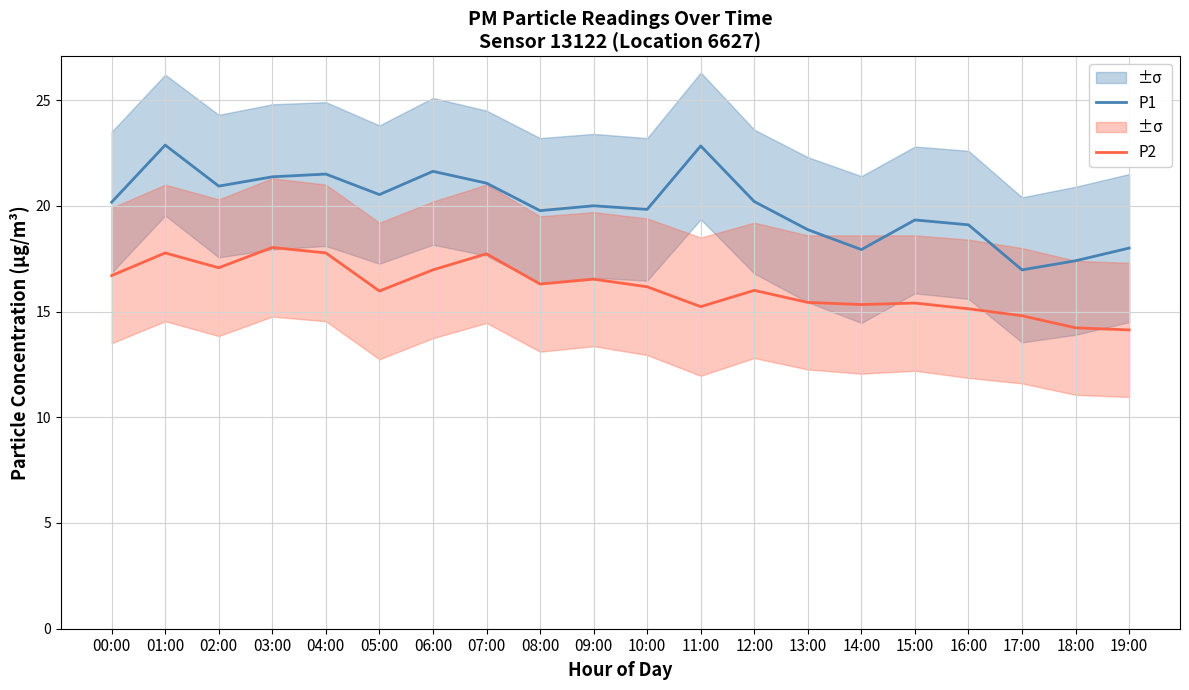

Is it true that P2 equals 17.8 at 04:00?

True